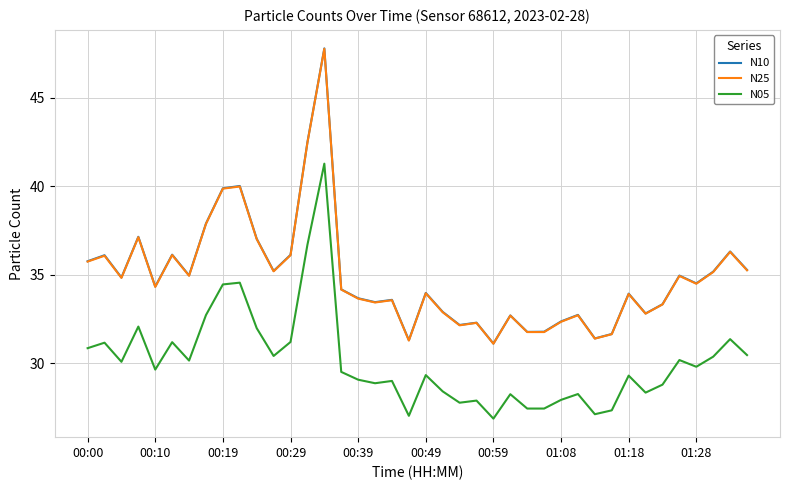

True or false: N05 and N10 intersect in this chart.

False